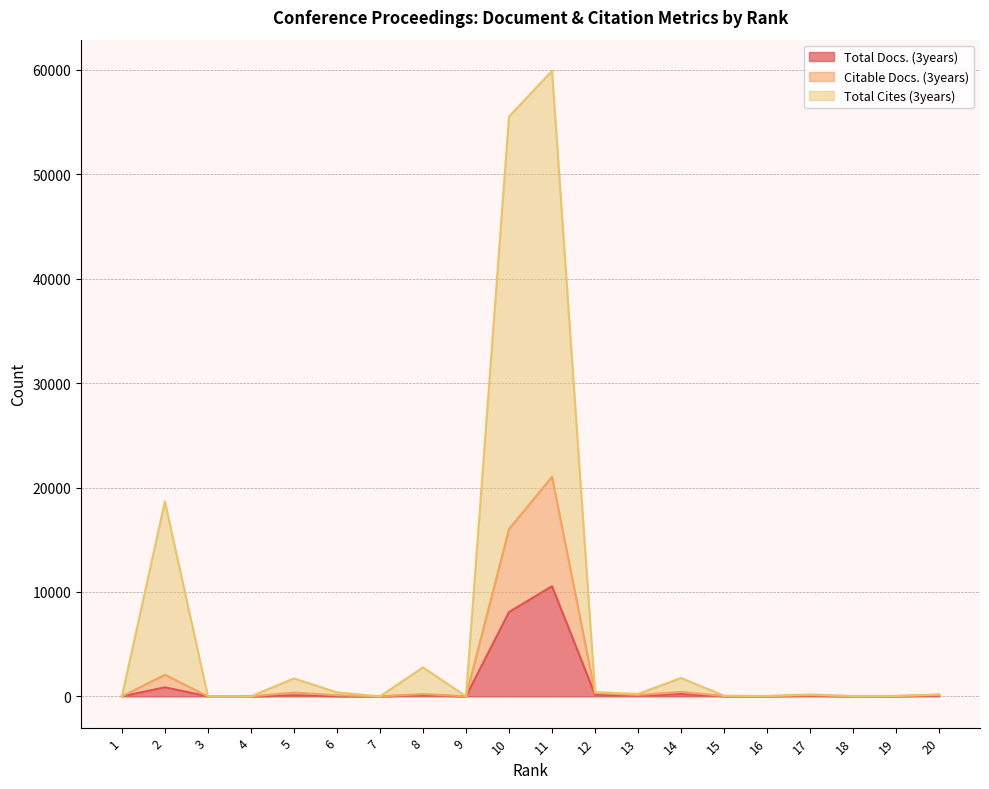

List the series in order of their peak value, lowest first.

Total Docs. (3years), Citable Docs. (3years), Total Cites (3years)